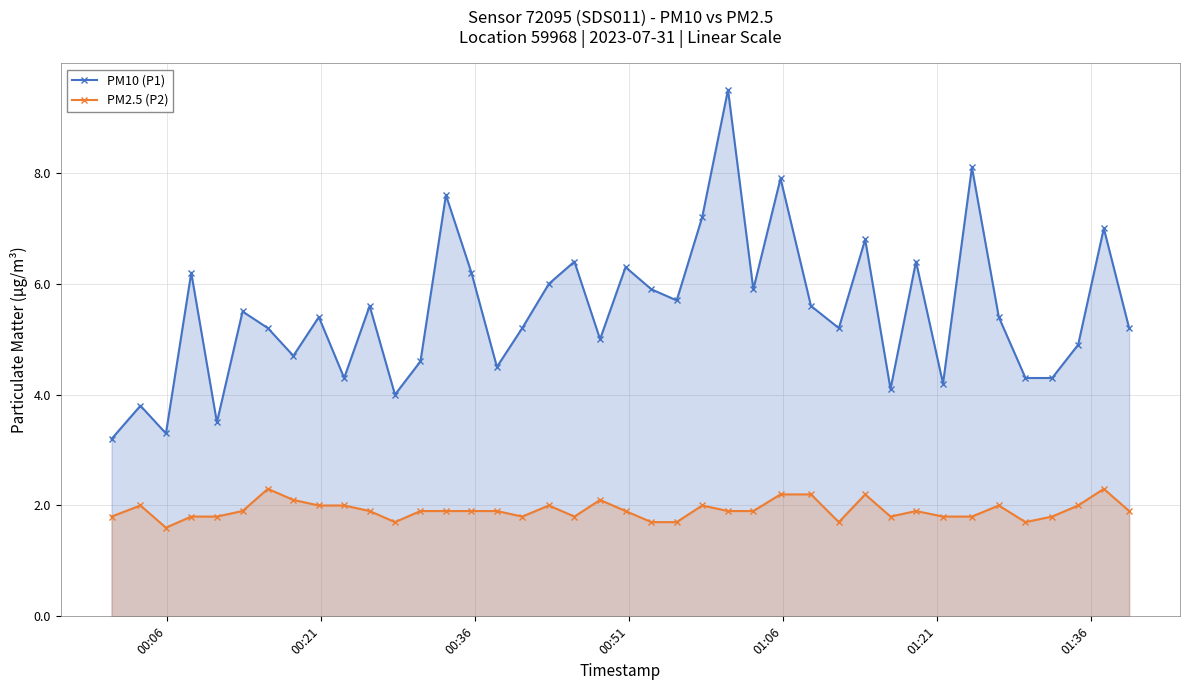

True or false: PM2.5 (P2) and PM10 (P1) intersect in this chart.

False